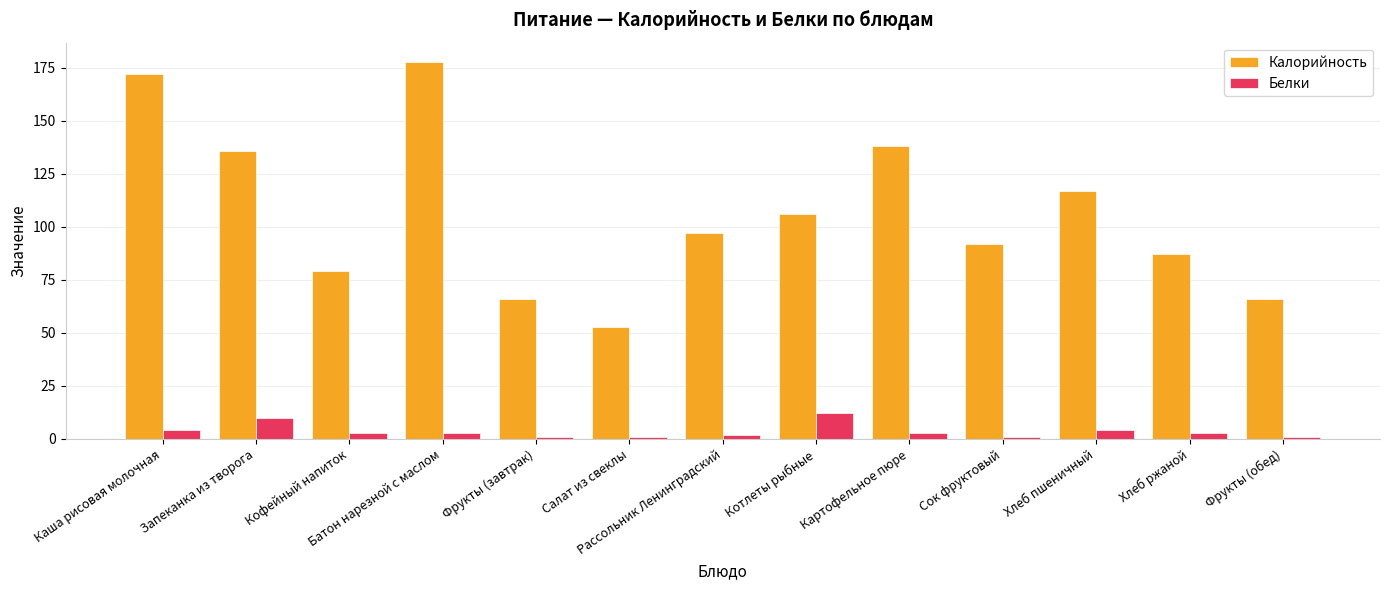

Which category has the highest value in the Калорийность series?

Батон нарезной с маслом